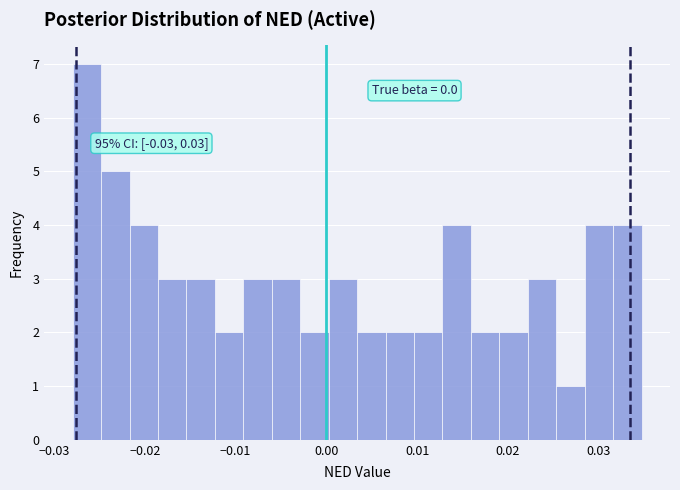

Around what value on the x-axis is the tallest bar? Give the approximate position of its centre, as read against the axis.

-0.026